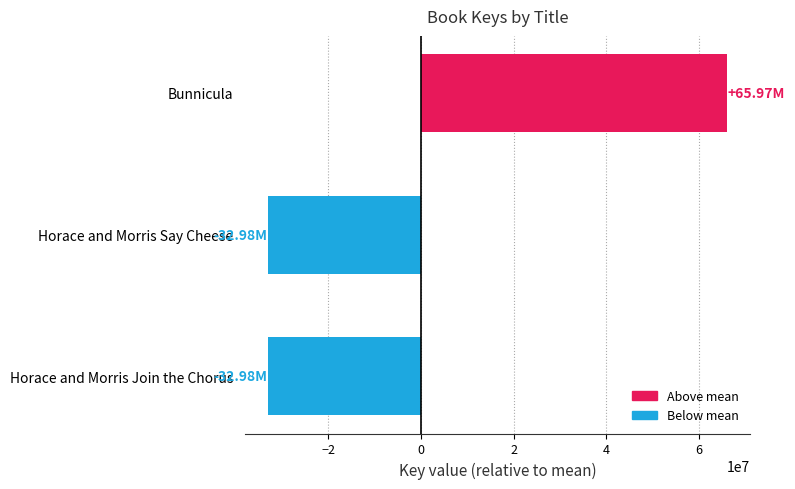

What is the label of the 2nd bar from the bottom?

Horace and Morris Say Cheese